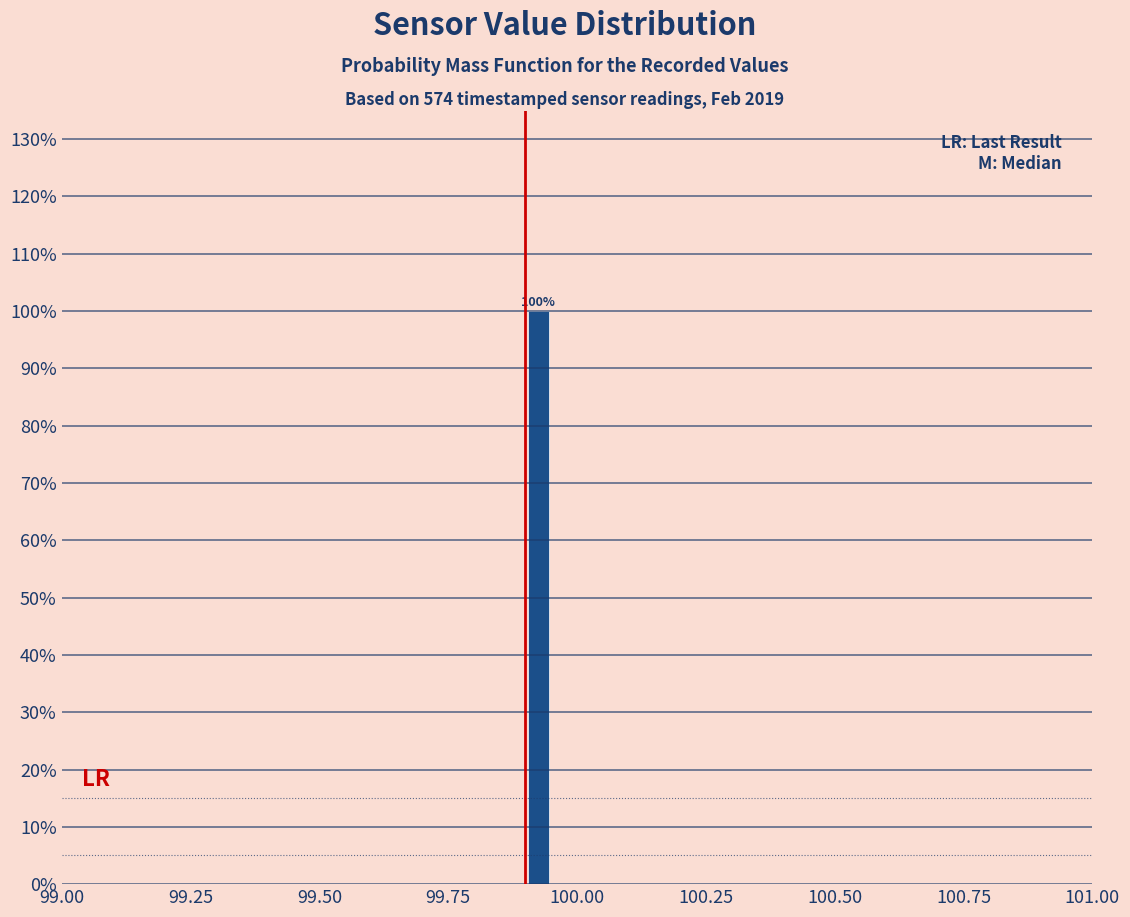

Around what value on the x-axis is the tallest bar? Give the approximate position of its centre, as read against the axis.

99.95